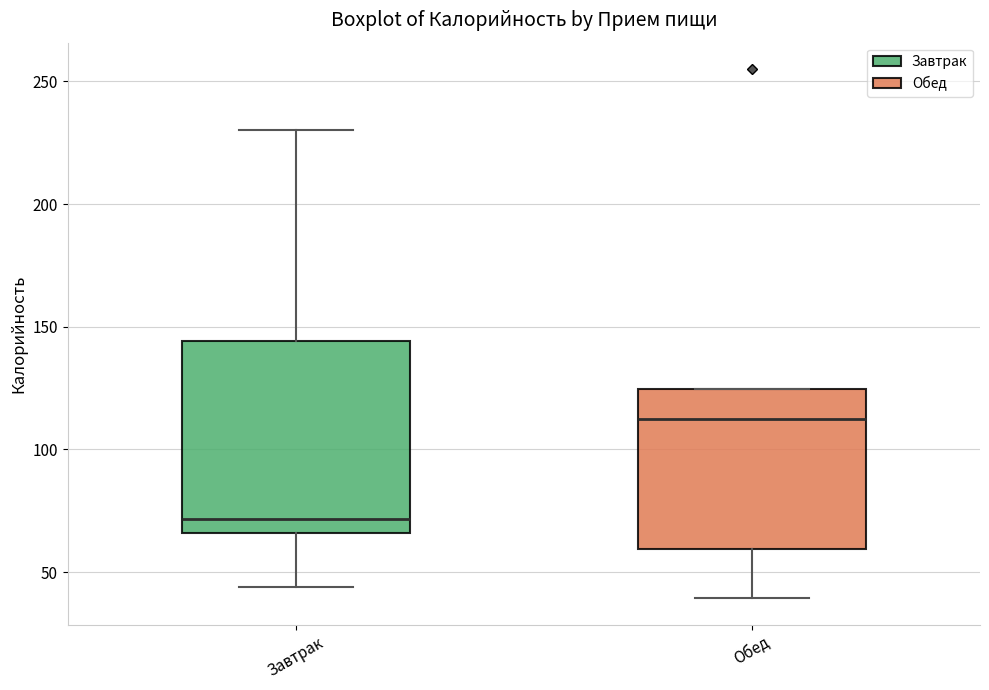

Which box is the tallest, from its lower edge to its upper edge?

Завтрак